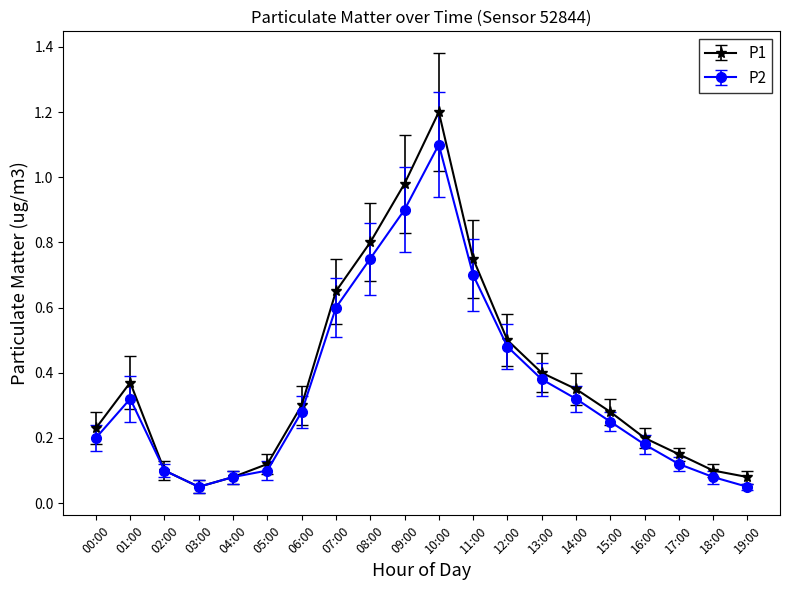

How many lines are shown in the chart?

2